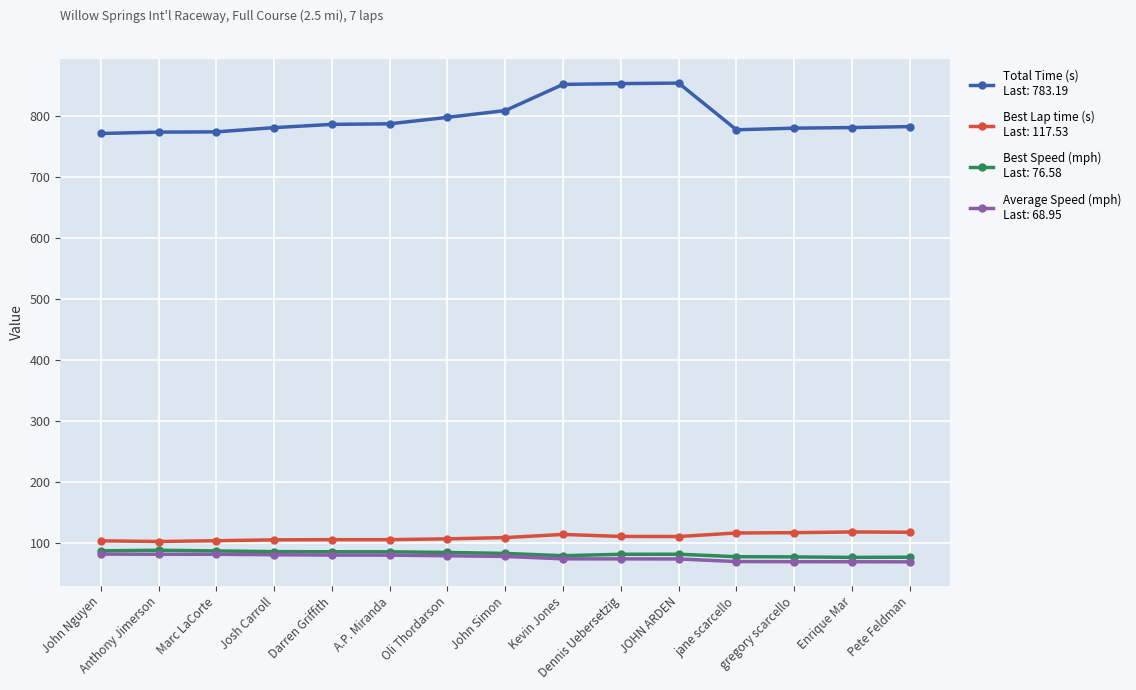

What is the maximum value shown in the chart?

854.6